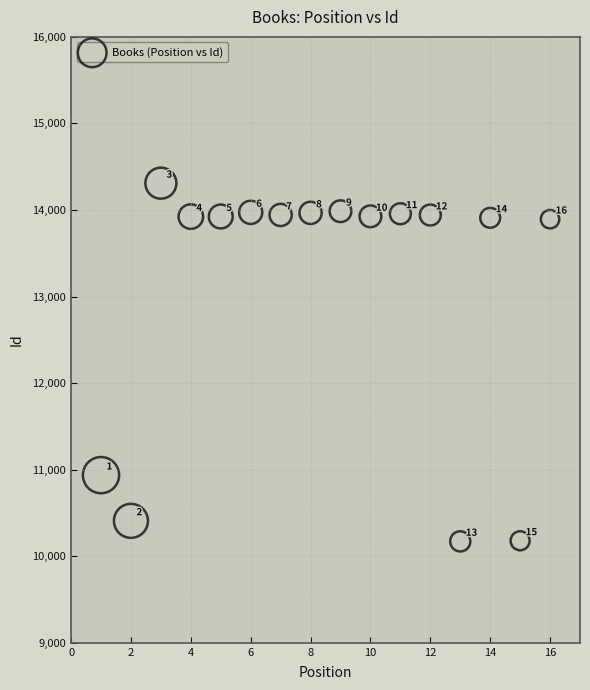

What is the range of X values (max minus min)?

15